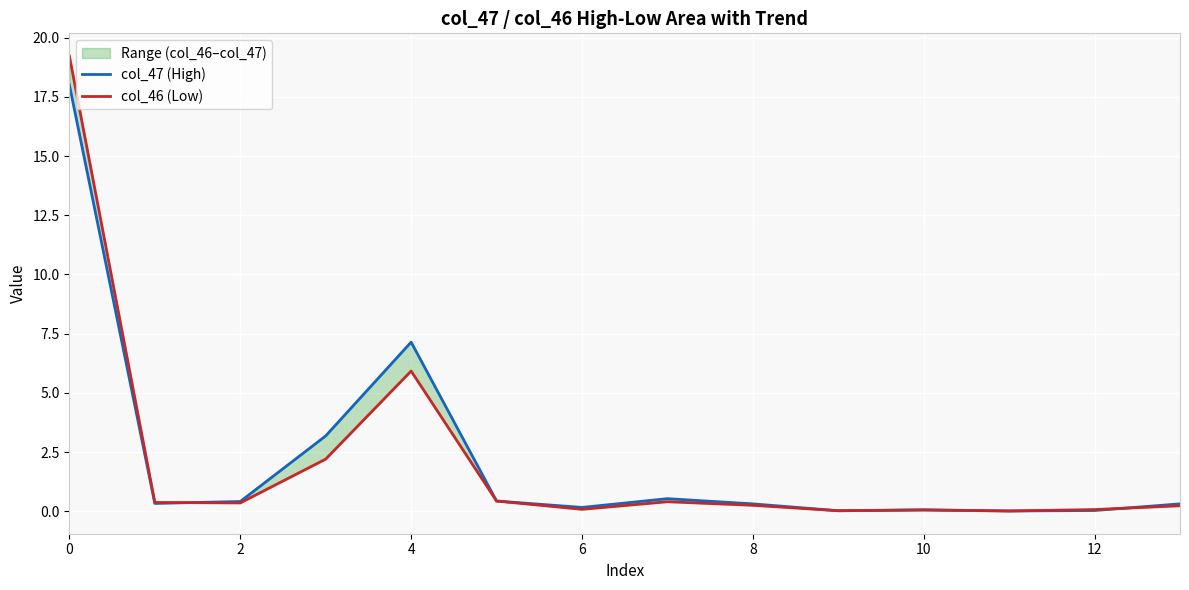

What is the difference between the maximum and minimum values in the col_47 (High) series?

18.0